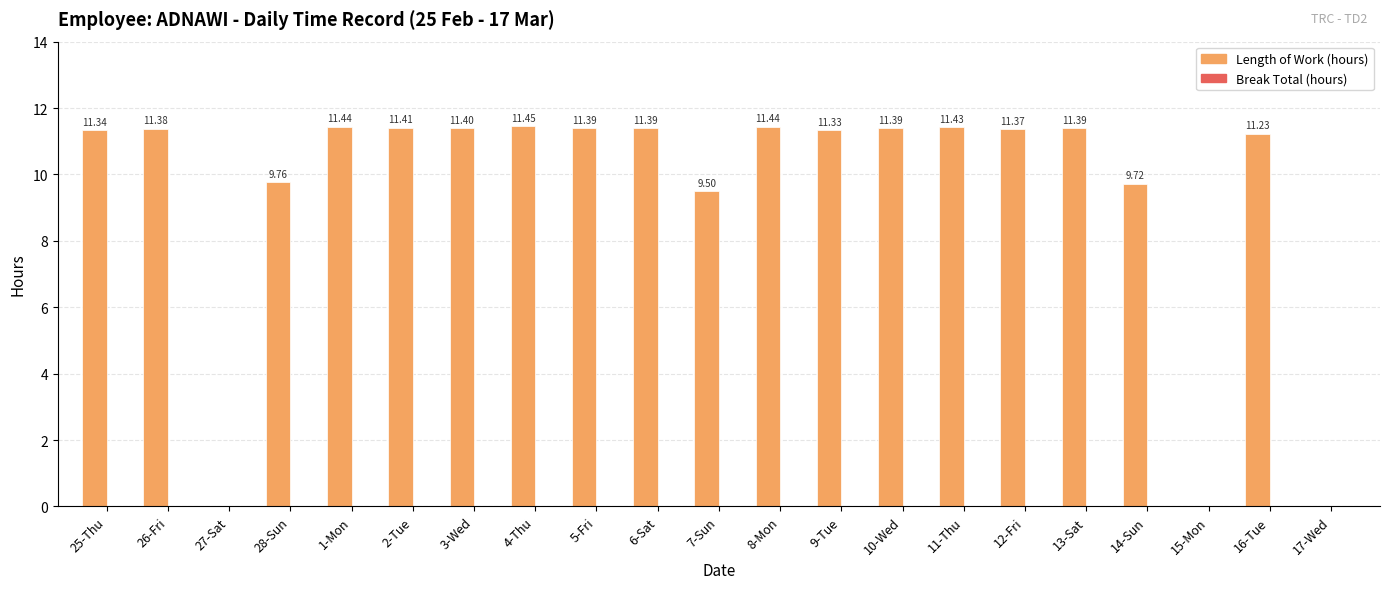

What is the sum of all values?

199.8